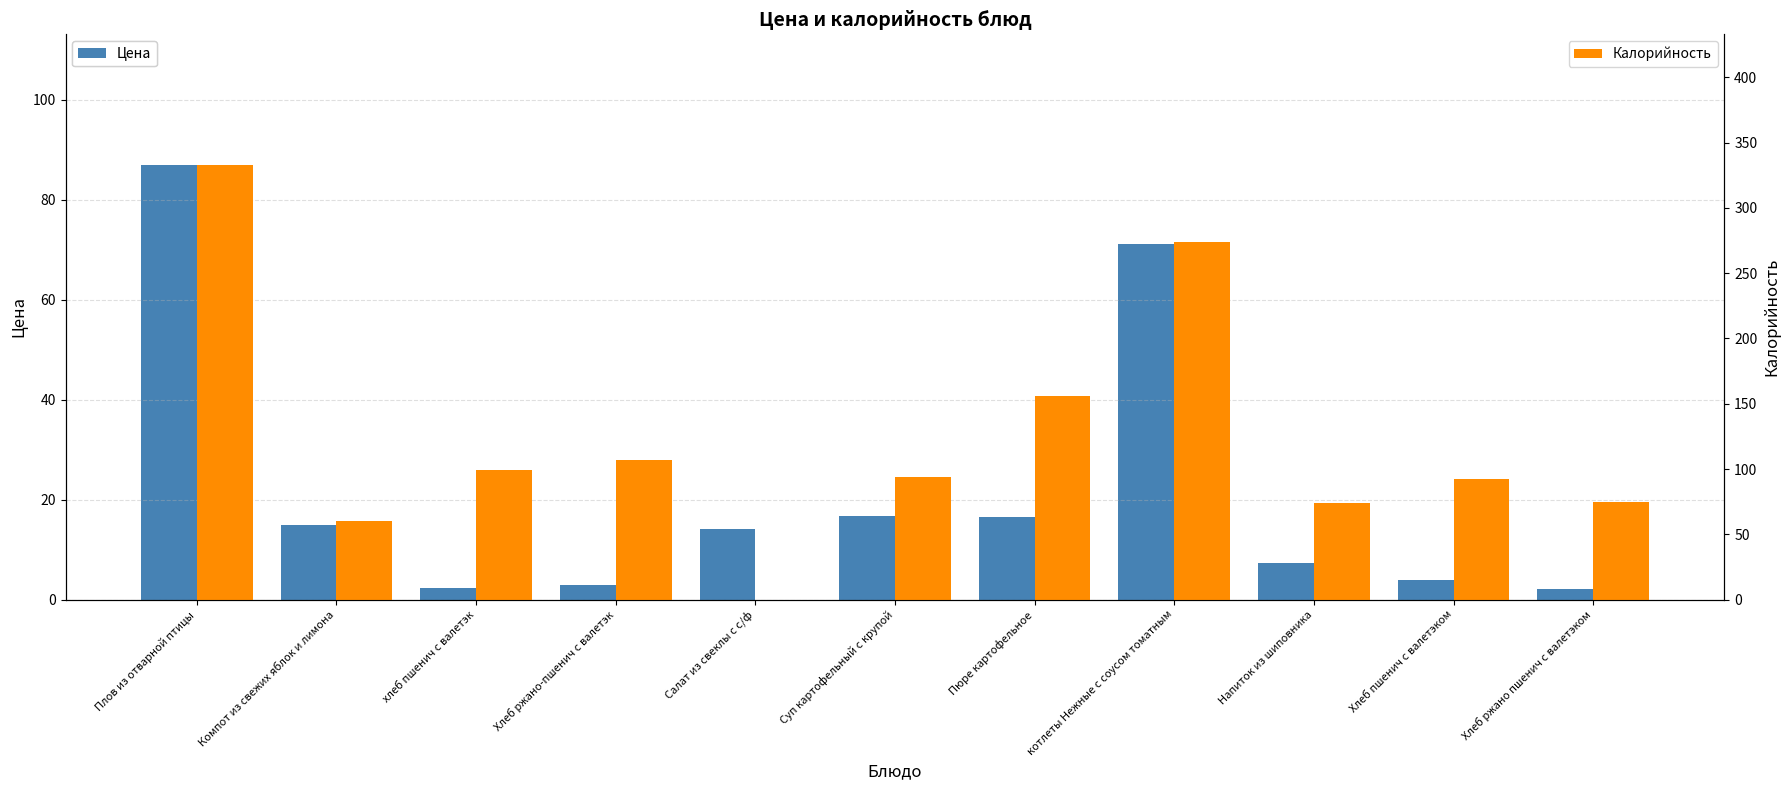

List the series in order of their overall mean, highest first.

Калорийность, Цена